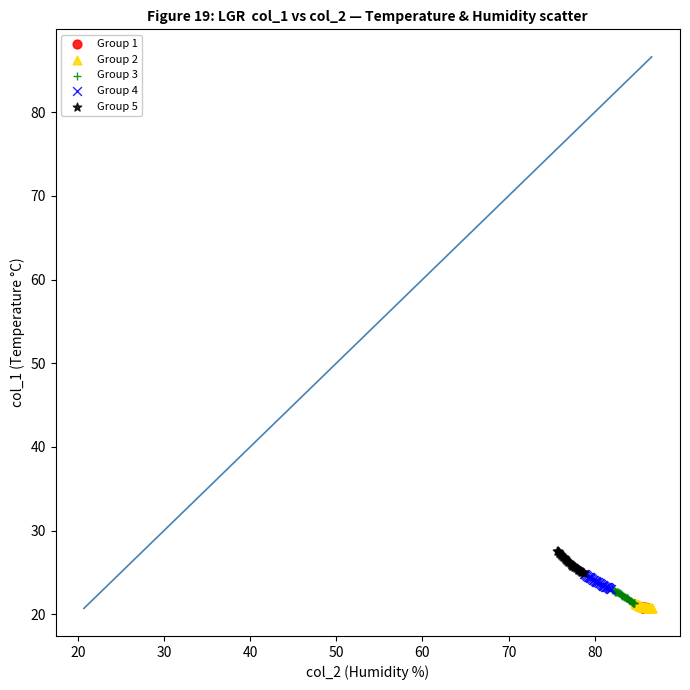

What are all the series names shown in the legend?

Group 1, Group 2, Group 3, Group 4, Group 5